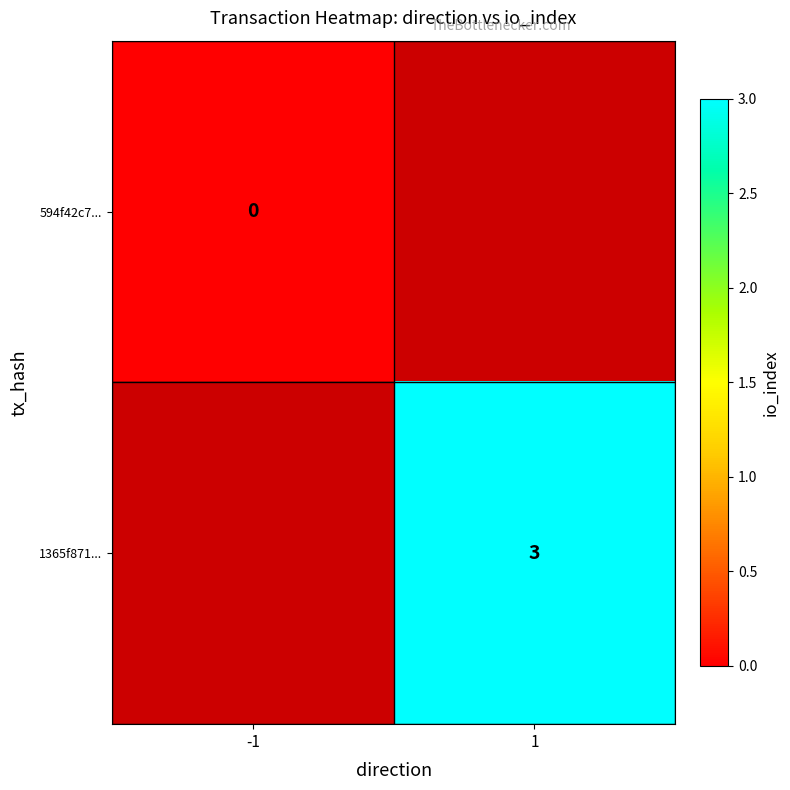

Which has a higher value, -1 or 1?

1